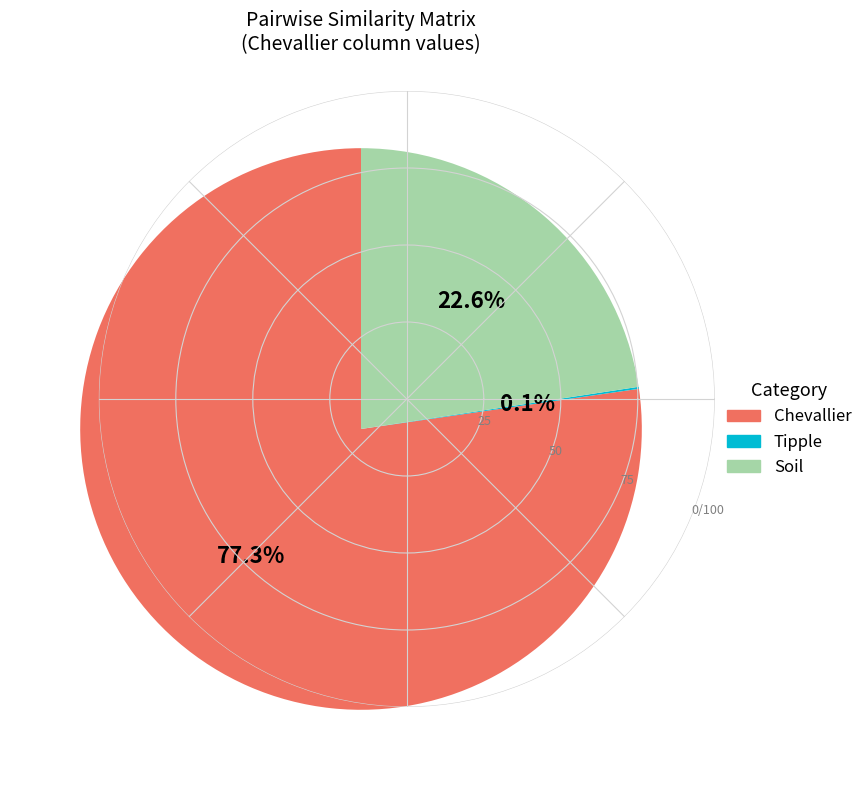

To the nearest percent, what is the average slice percentage?

33%